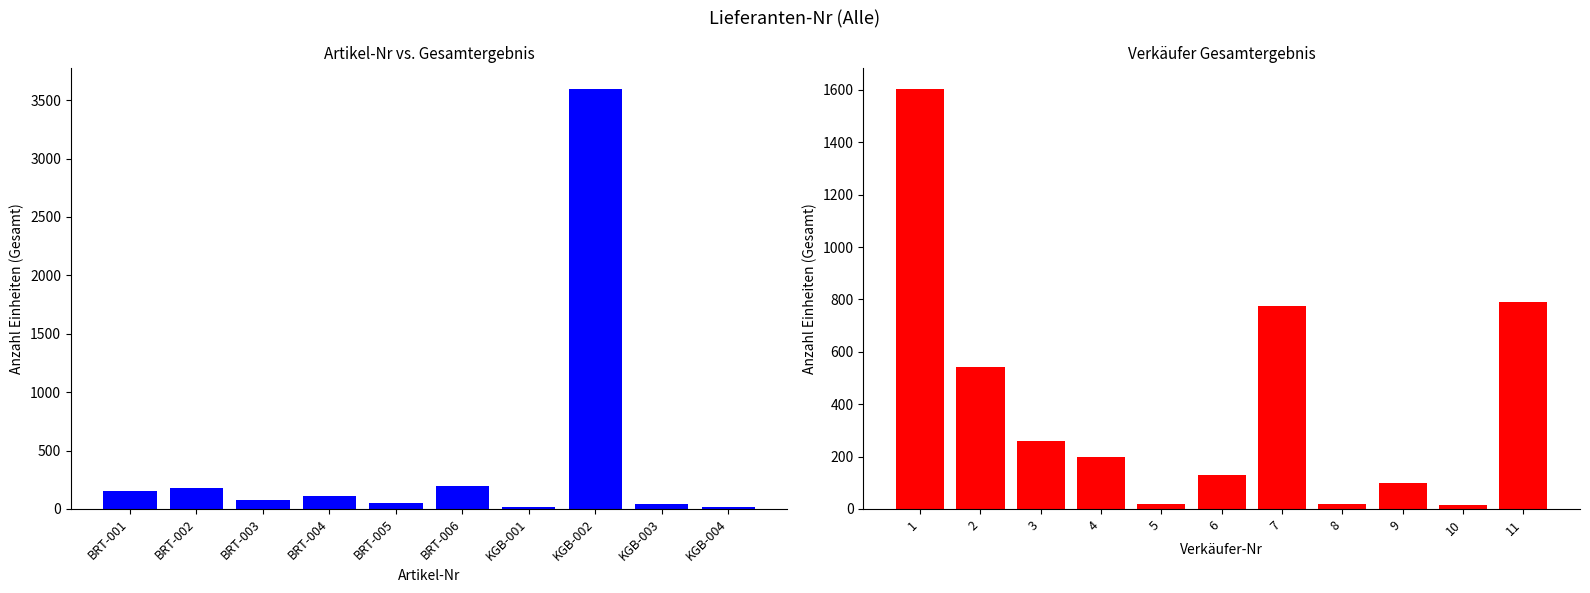

What is the difference between the second highest and second lowest values?

180